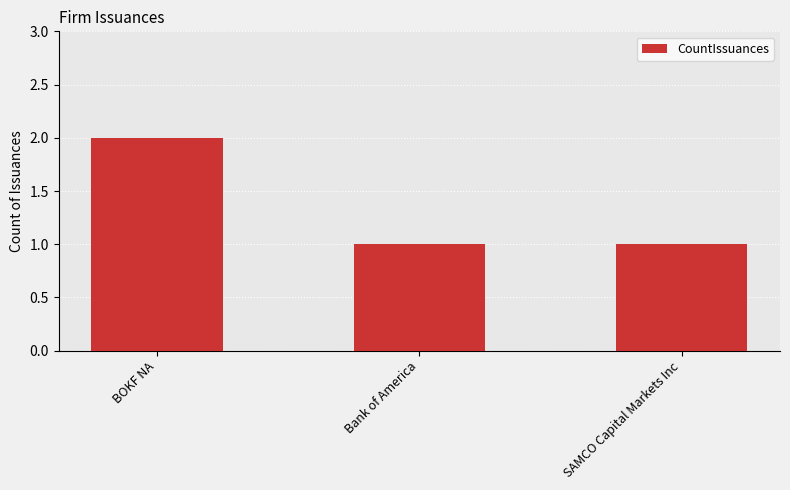

How many categories are shown in the chart?

3